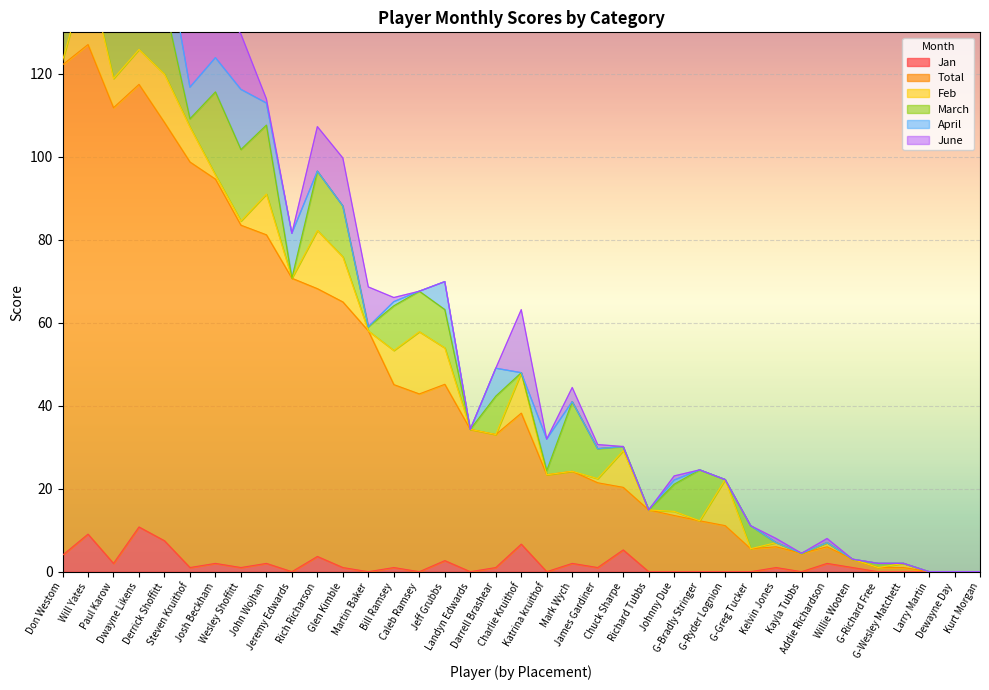

How many categories are shown in the chart?

37